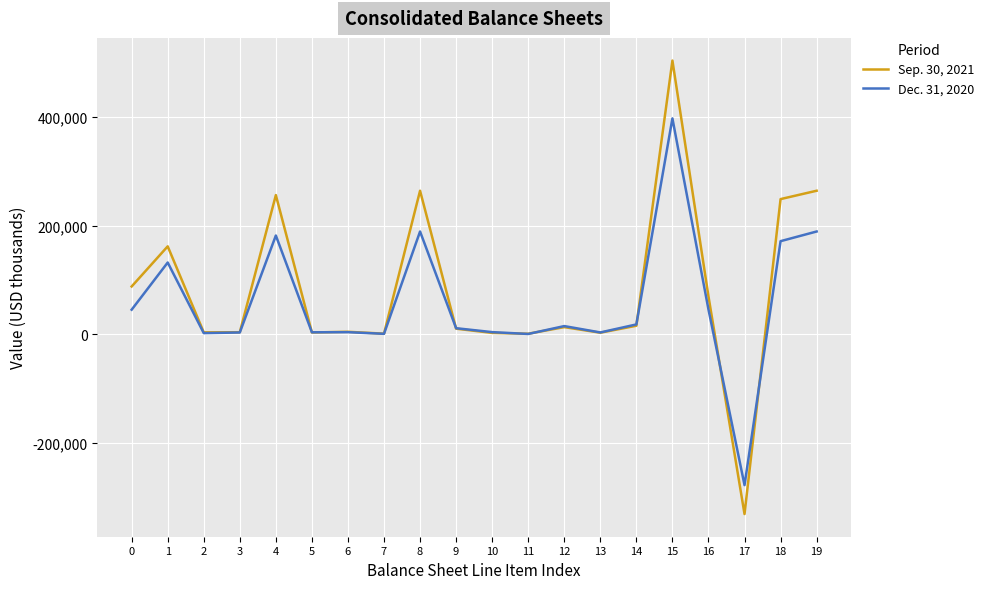

What is the difference between the second highest and minimum values in the Dec. 31, 2020 series?

467678